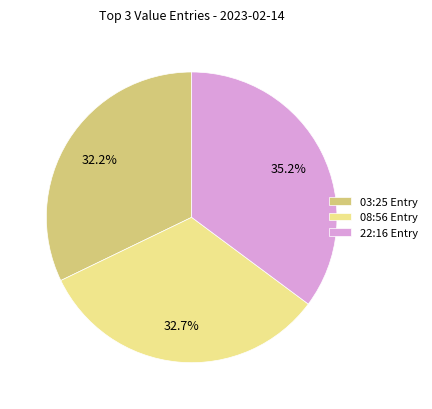

How many segments does this pie chart have?

3